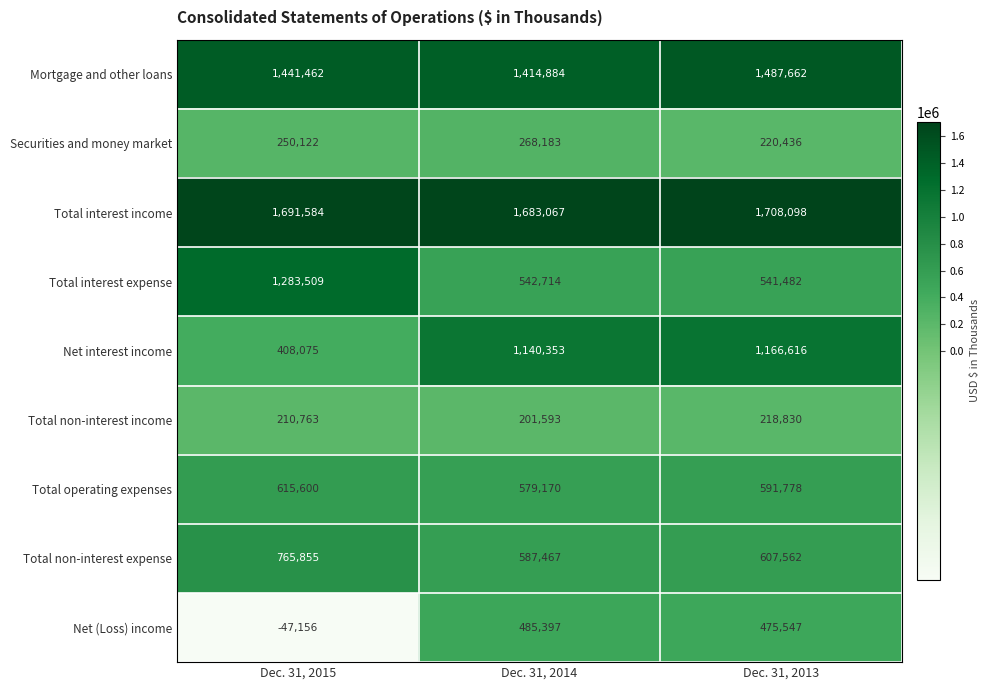

At which category is the sum across all series the highest?

Dec. 31, 2013